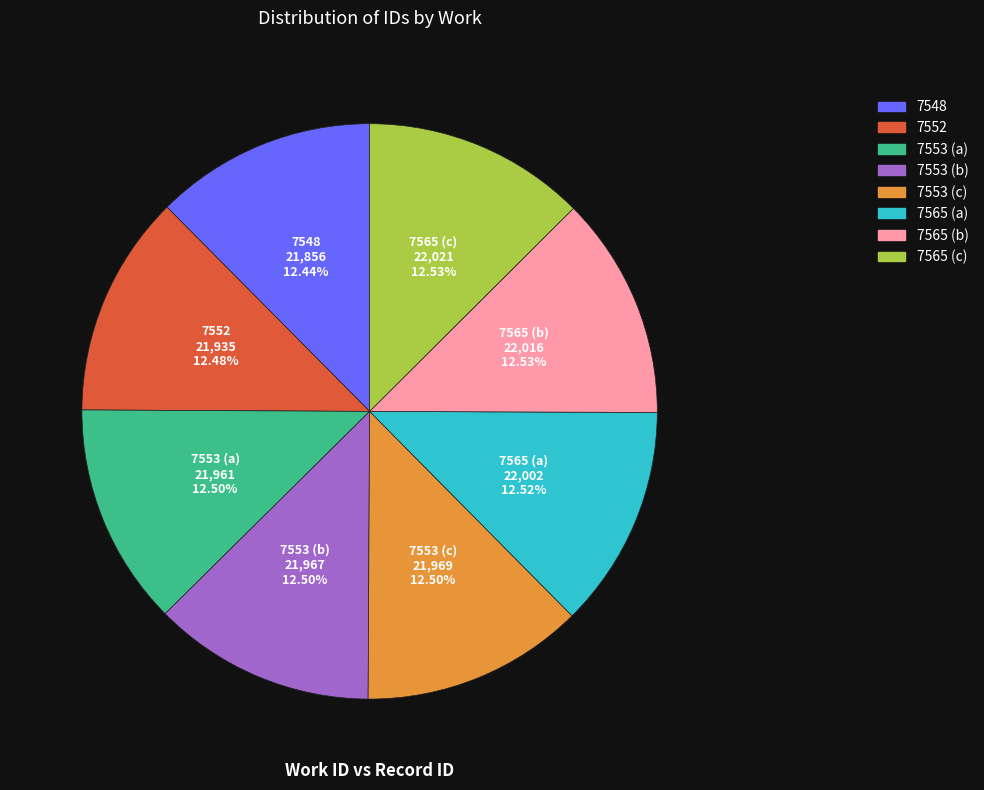

Is 7553 (b) the majority of the pie?

No